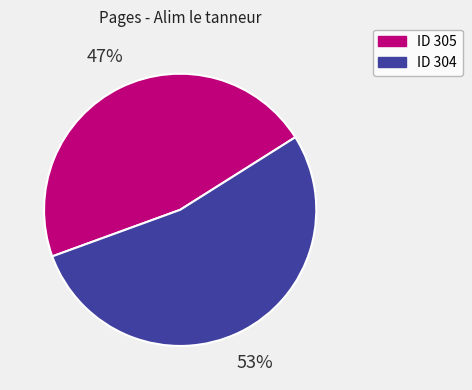

Is there a majority slice in this chart?

Yes